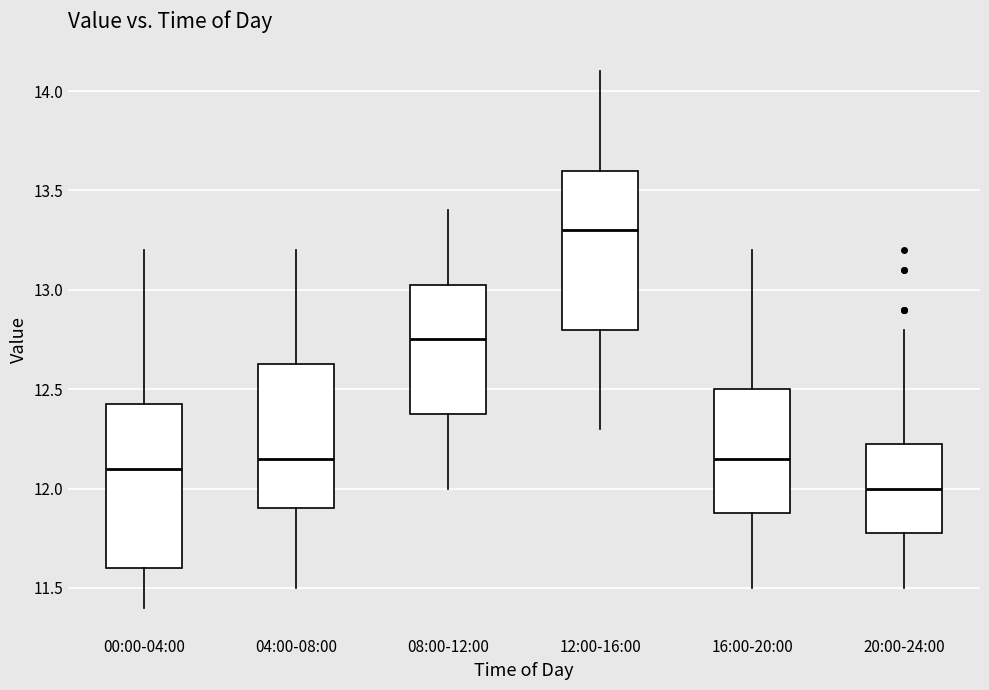

Reading left to right, transcribe this box plot: for each box, give where its median line is, the range the box spans, and where its two whiskers end, as read against the y-axis. The values are not printed on the chart, so give them approximately, as read against the axis.

00:00-04:00: median 12.10, box 11.60 to 12.45, whiskers 11.40 to 13.20
04:00-08:00: median 12.15, box 11.90 to 12.65, whiskers 11.50 to 13.20
08:00-12:00: median 12.75, box 12.40 to 13.05, whiskers 12.00 to 13.40
12:00-16:00: median 13.30, box 12.80 to 13.60, whiskers 12.30 to 14.10
16:00-20:00: median 12.15, box 11.90 to 12.50, whiskers 11.50 to 13.20
20:00-24:00: median 12.00, box 11.80 to 12.25, whiskers 11.50 to 12.80